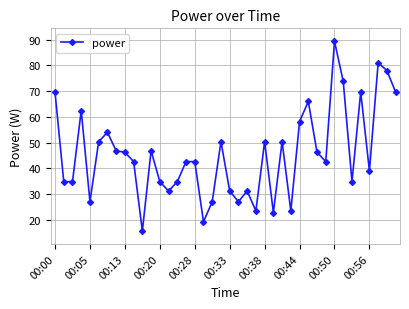

What is the minimum value shown in the chart?

15.6